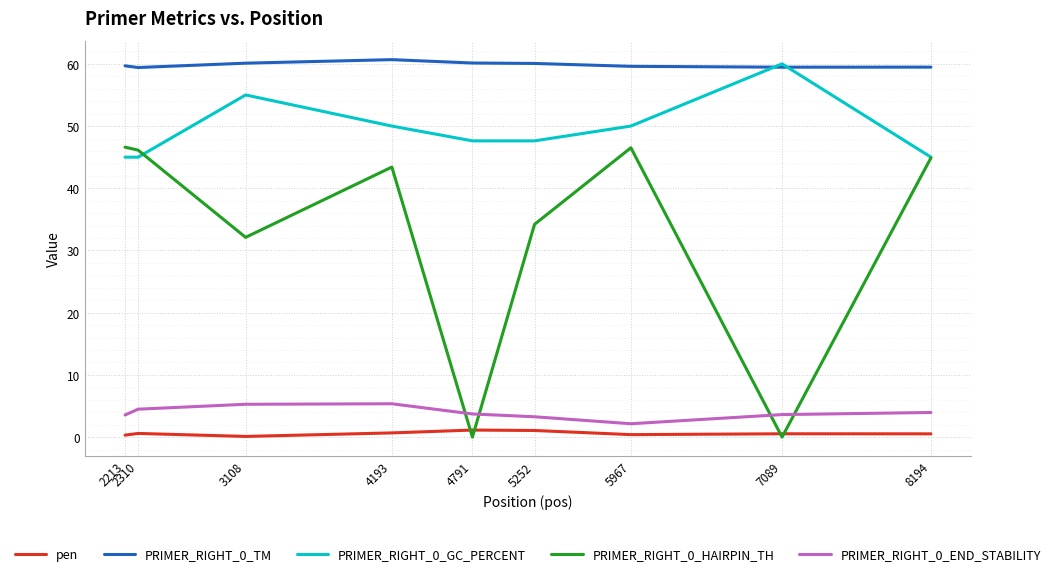

In PRIMER_RIGHT_0_TM, how many points are higher than both neighbors (excluding endpoints)?

1